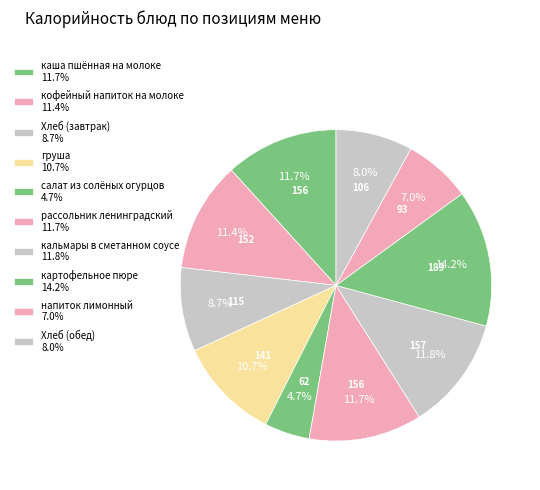

To the nearest percent, what is the average slice percentage?

10%